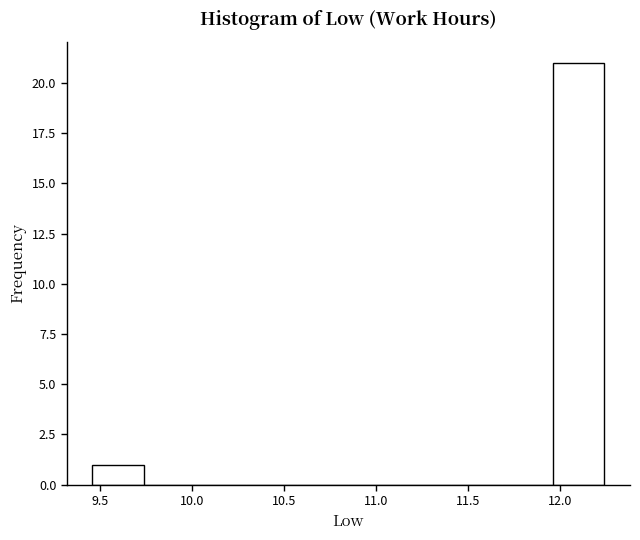

Reading left to right, transcribe this chart: for each bar, give the range it covers on the x-axis and its height. Neither the bar edges nor the heights are printed on the chart, so give them approximately, as read against the axes.

9.45 to 9.75: 1
9.75 to 10.00: 0
10.00 to 10.30: 0
10.30 to 10.55: 0
10.55 to 10.85: 0
10.85 to 11.15: 0
11.15 to 11.40: 0
11.40 to 11.70: 0
11.70 to 11.95: 0
11.95 to 12.25: 21